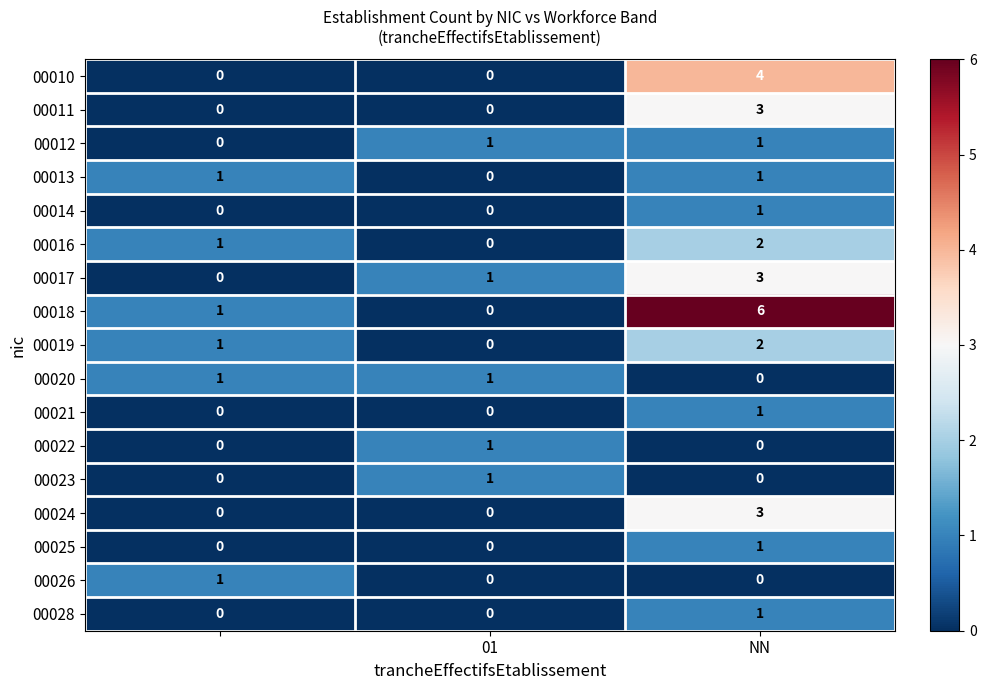

What is the sum of all 00018 values?

7